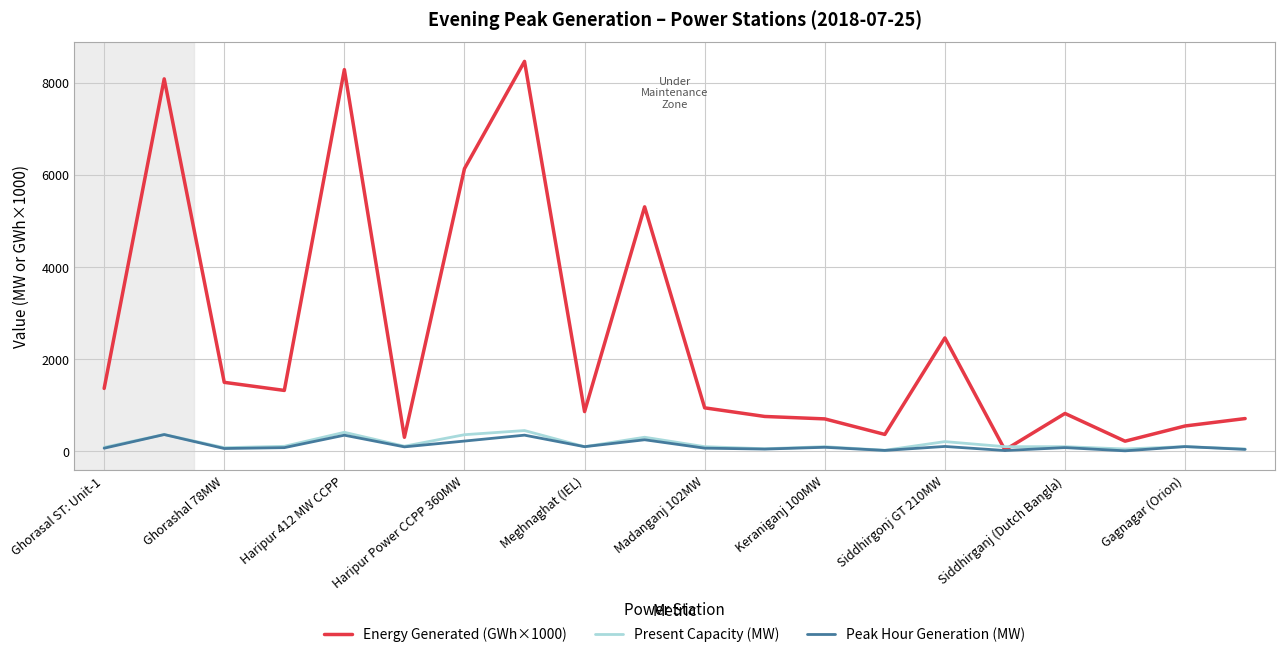

How many lines are shown in the chart?

3